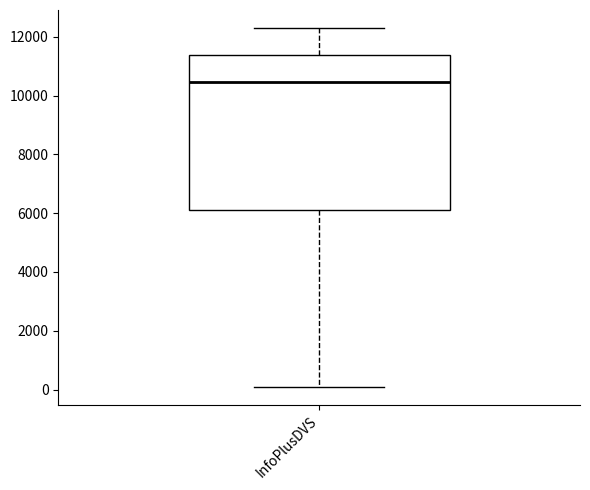

Read this box plot against the y-axis: the position of the median line, the range covered by the box, and the ends of both whiskers. The values are not printed on the chart, so give them approximately, as read against the axis.

median 10400, box 6000 to 11400, whiskers 0 to 12400